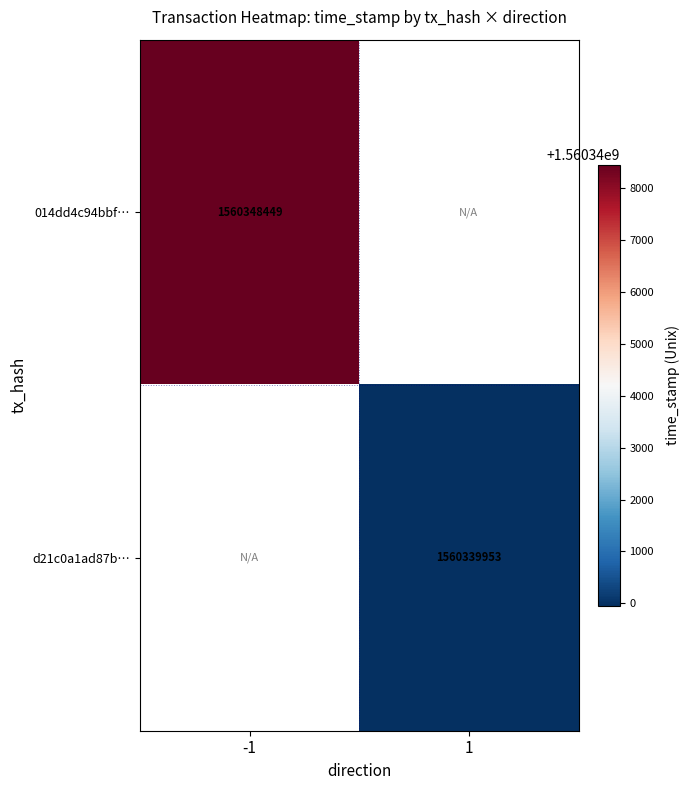

True or false: d21c0a1ad87b… has a value of 1560339953 at 1.

True